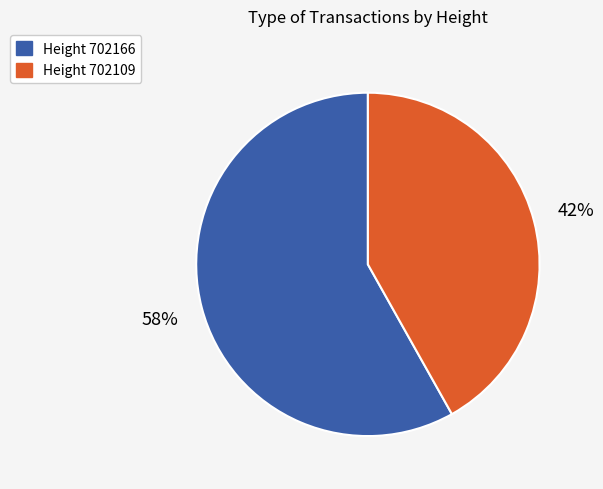

To the nearest percent, what is the difference between the largest and smallest slice percentages?

16%